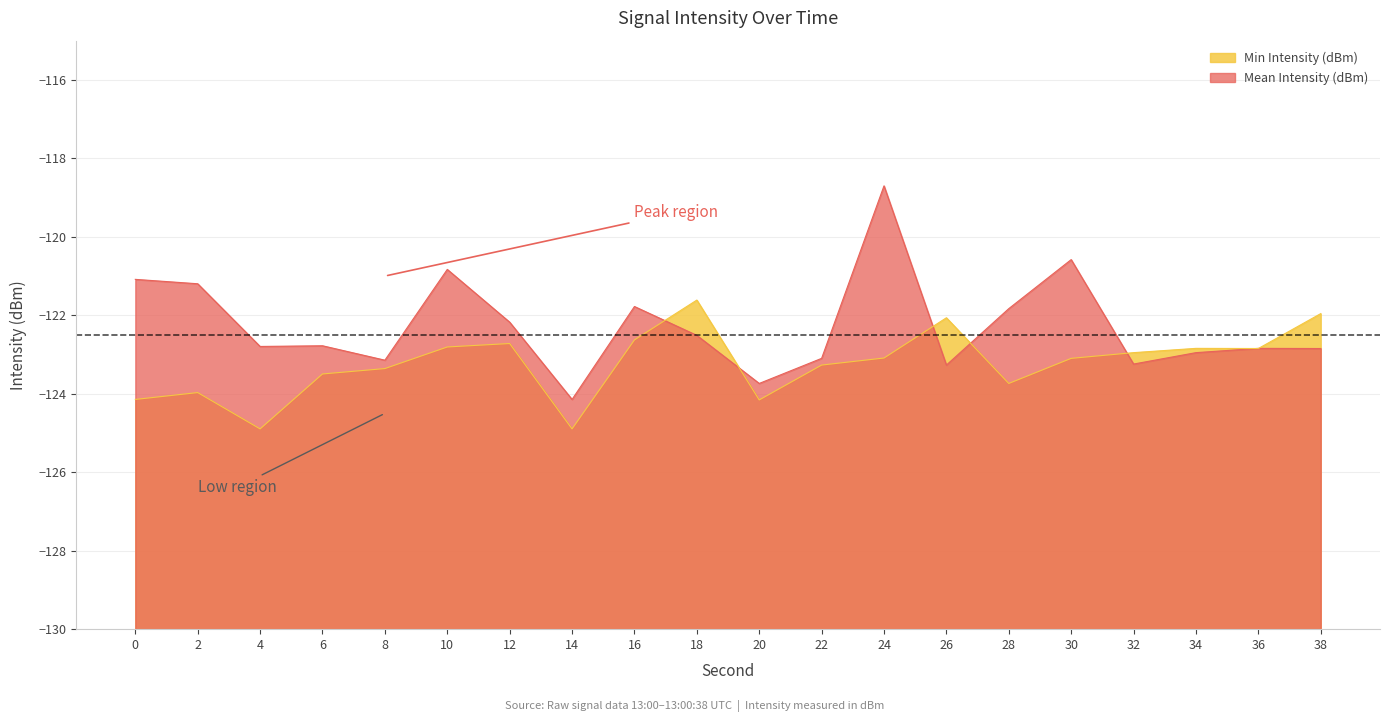

List the labels in order of Min Intensity (dBm) value, largest first.

18, 38, 26, 16, 12, 10, 34, 36, 32, 24, 30, 22, 8, 6, 28, 2, 0, 20, 4, 14